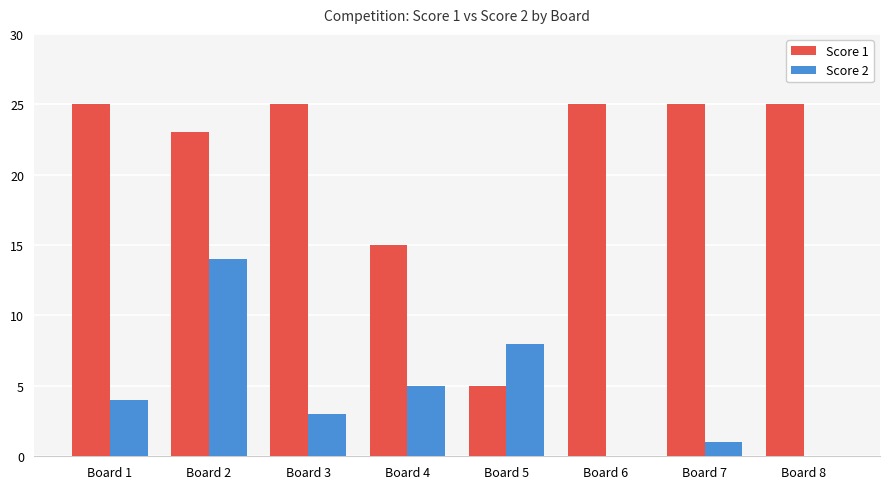

Is the value of Score 1 at Board 7 greater than the value of Score 2 at Board 7?

Yes